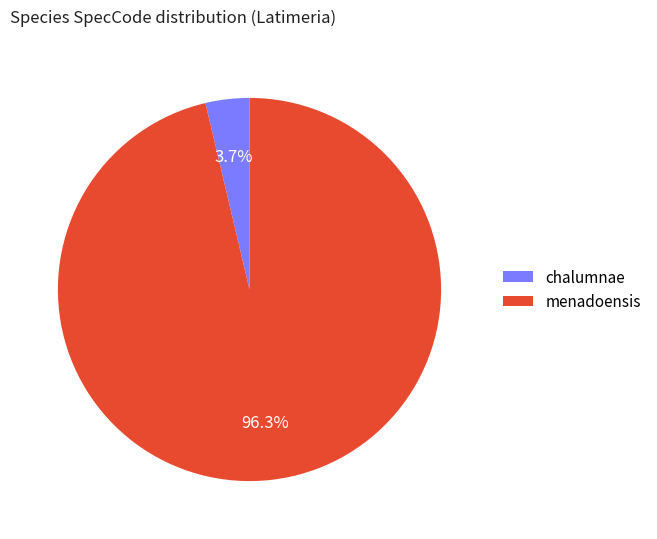

Is the sum of menadoensis and chalumnae greater than half?

Yes